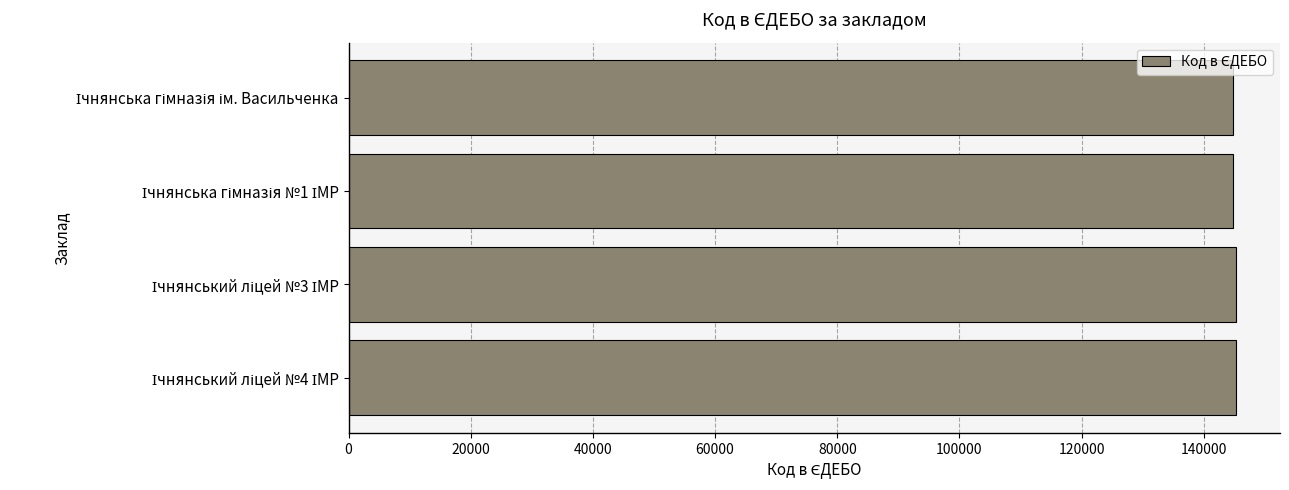

What is the sum of all values?

579904